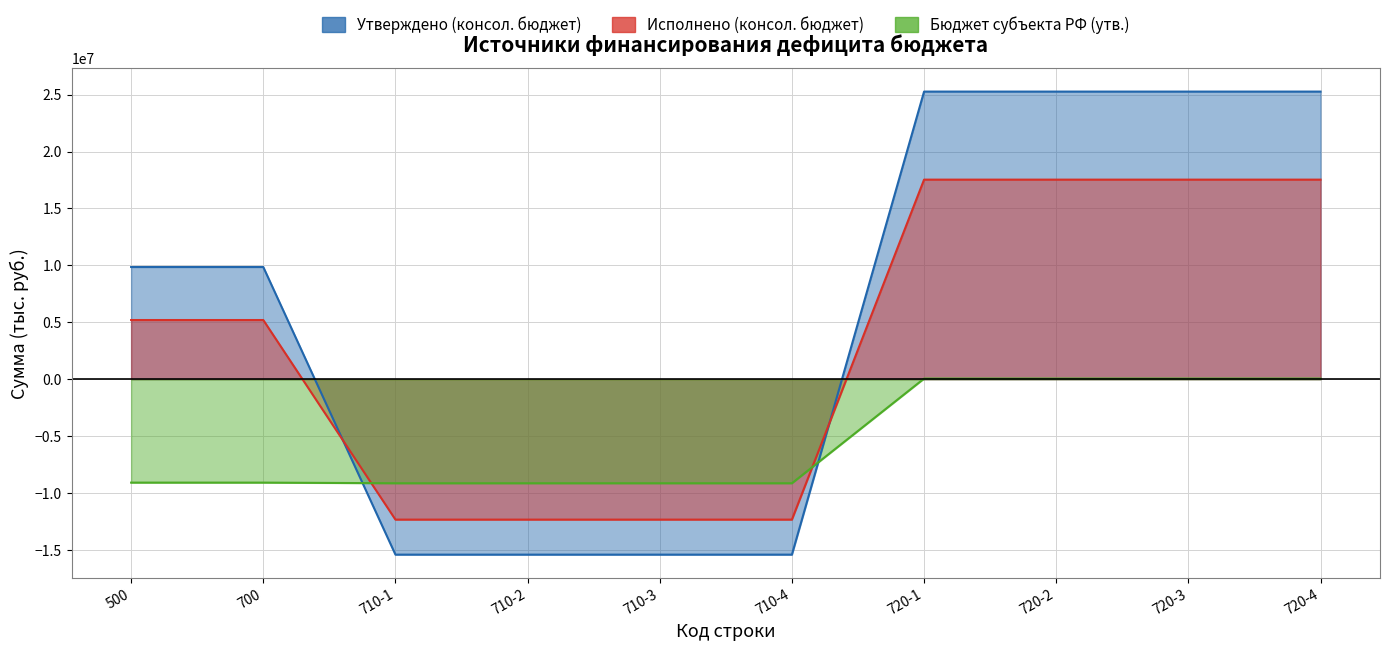

List the labels in order of Утверждено (консол. бюджет) value, largest first.

720-1, 720-2, 720-3, 720-4, 500, 700, 710-1, 710-2, 710-3, 710-4